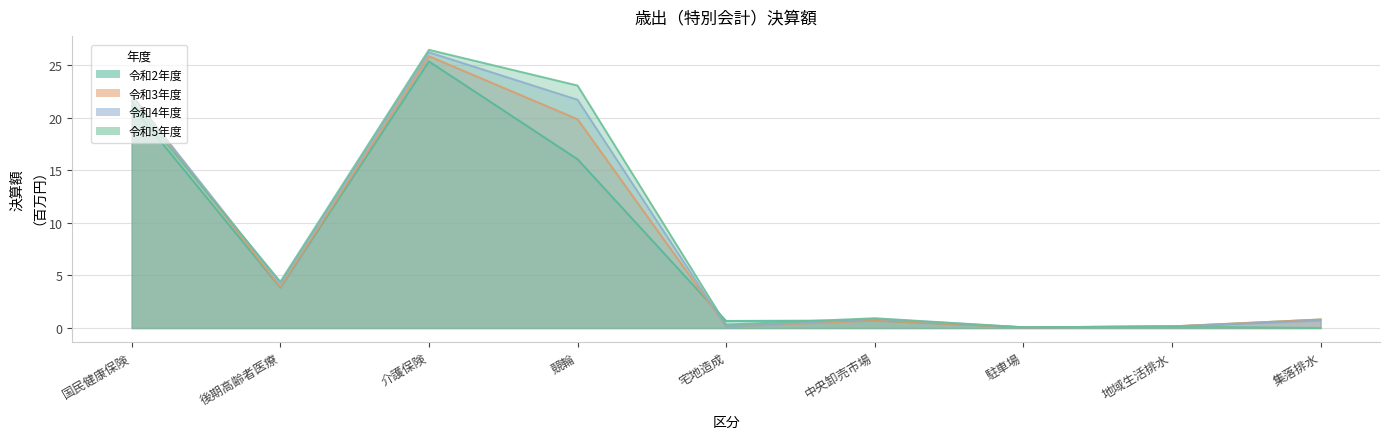

At how many categories does at least one series exceed 18?

3